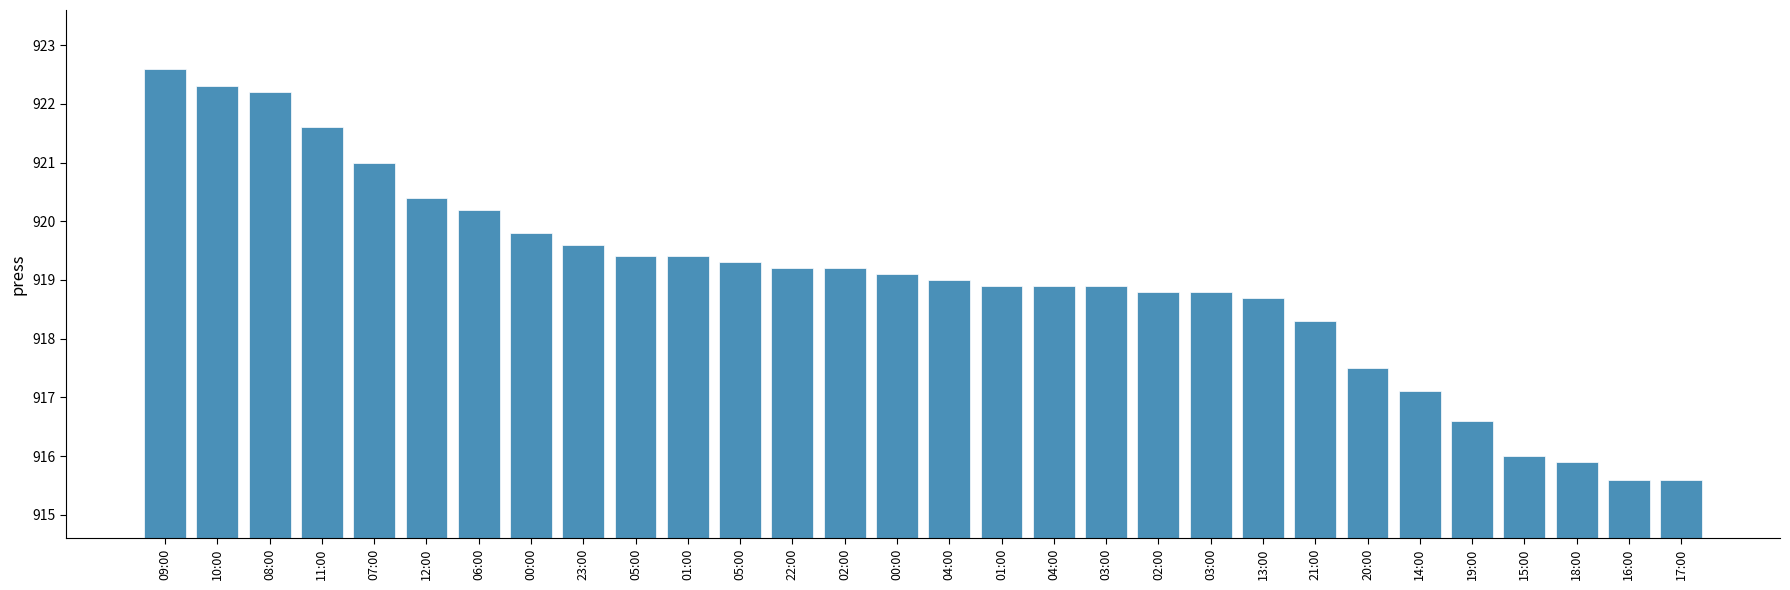

How many categories are shown in the chart?

30